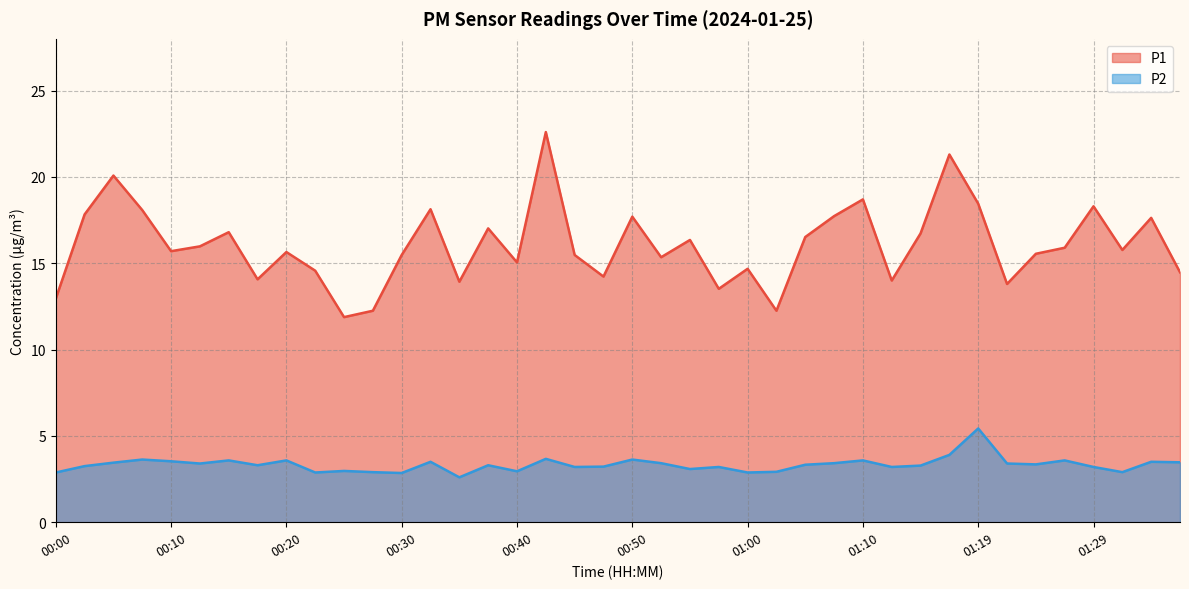

What is the label of the 30th point from the right?

00:25